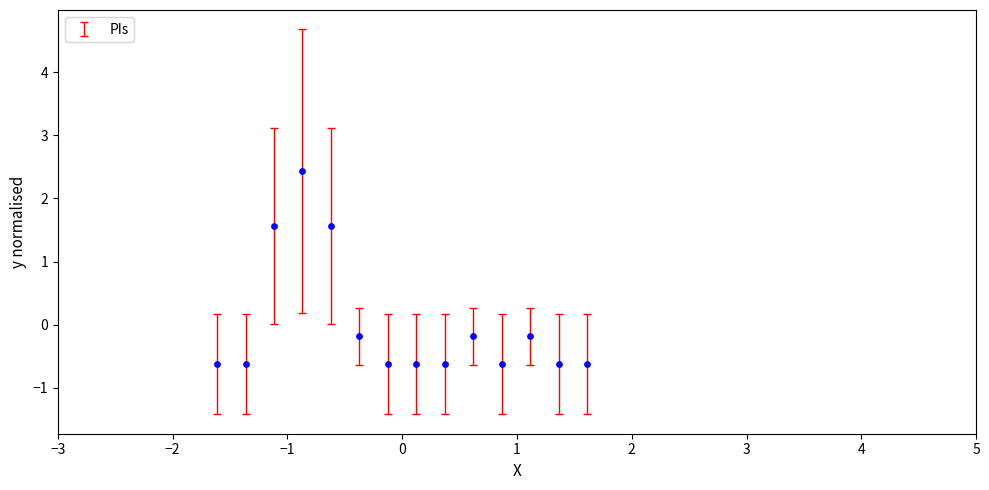

What is the range of X values (max minus min)?

3.2